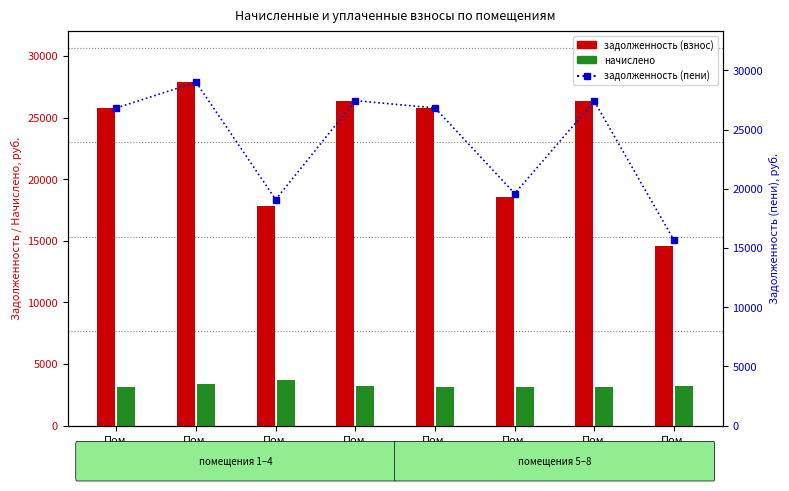

What is the highest value of the задолженность (пени) series?

28995.1